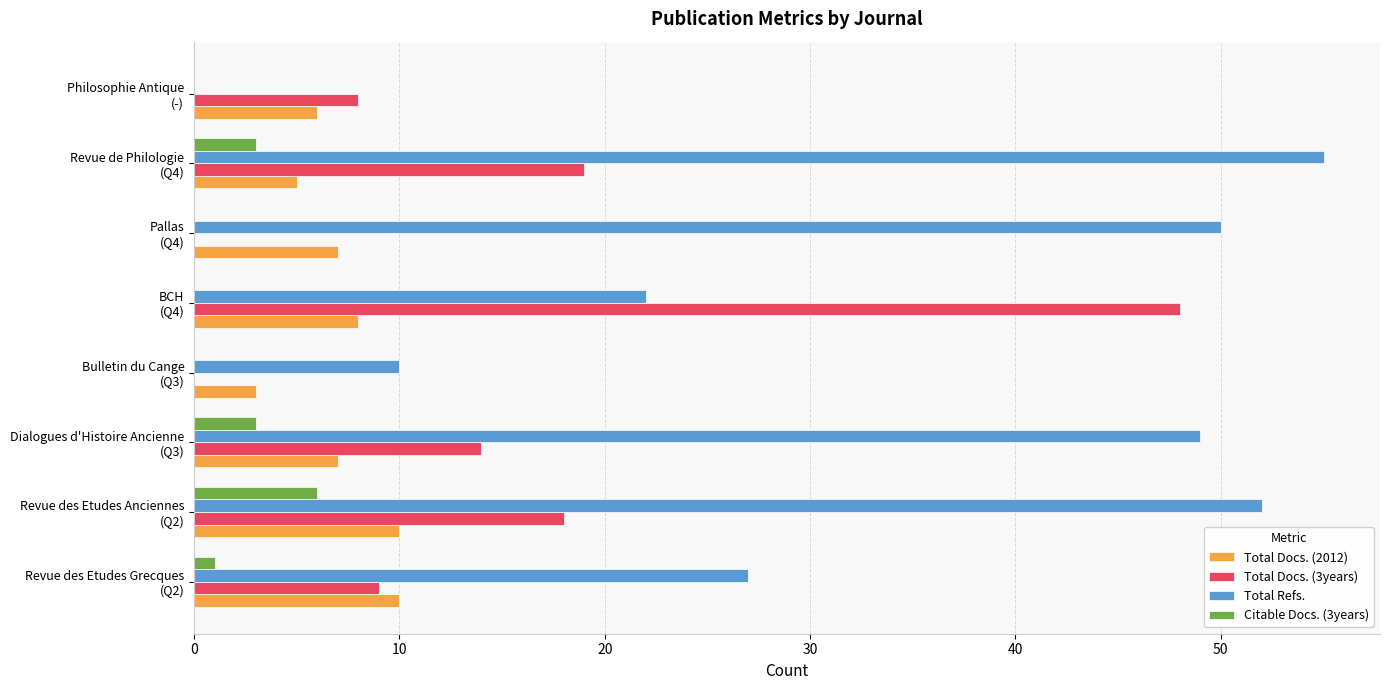

How many data points does each series have?

8